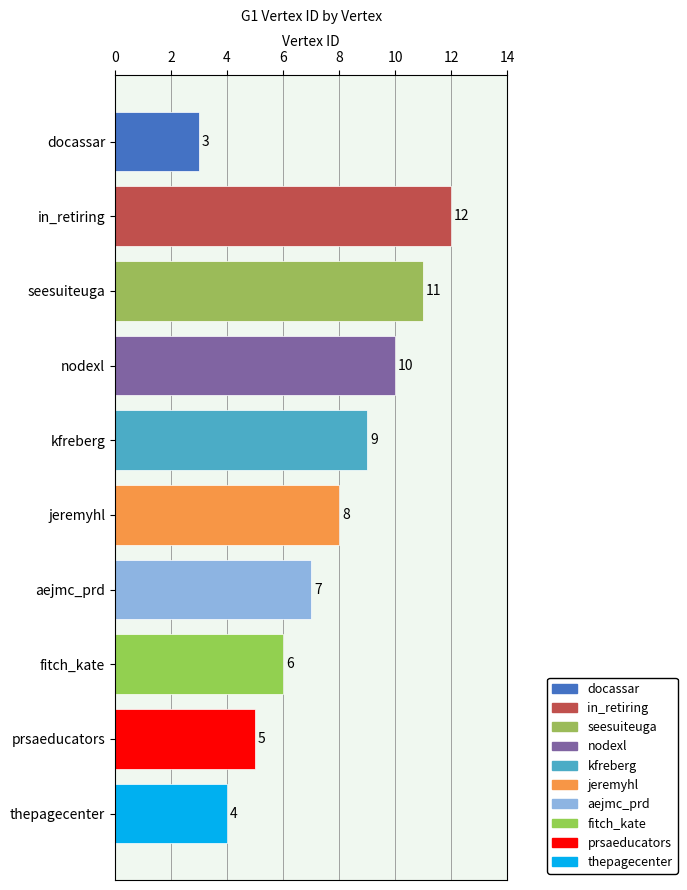

How many values are below 8?

5